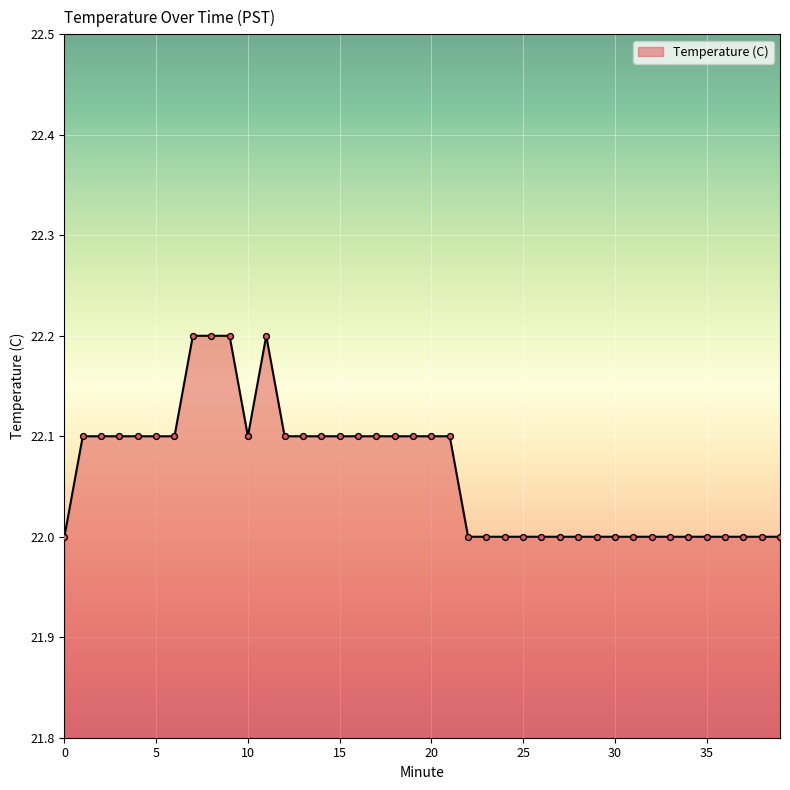

What is the minimum value shown in the chart?

22.0